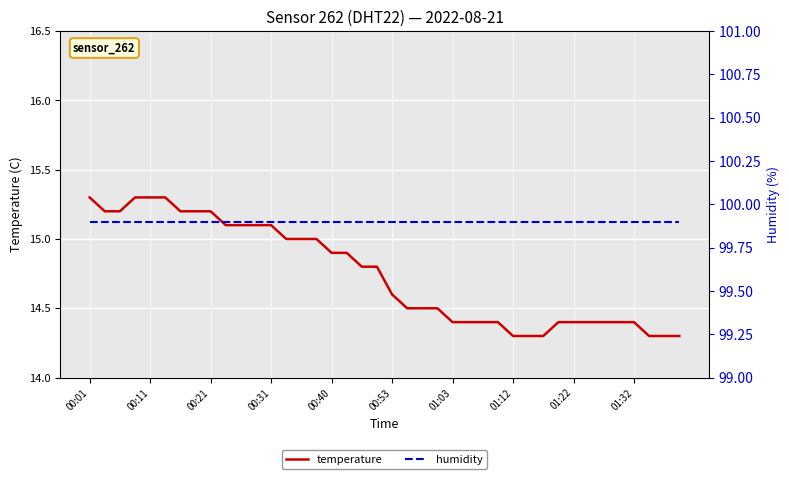

Which label corresponds to the largest value in the chart?

00:01